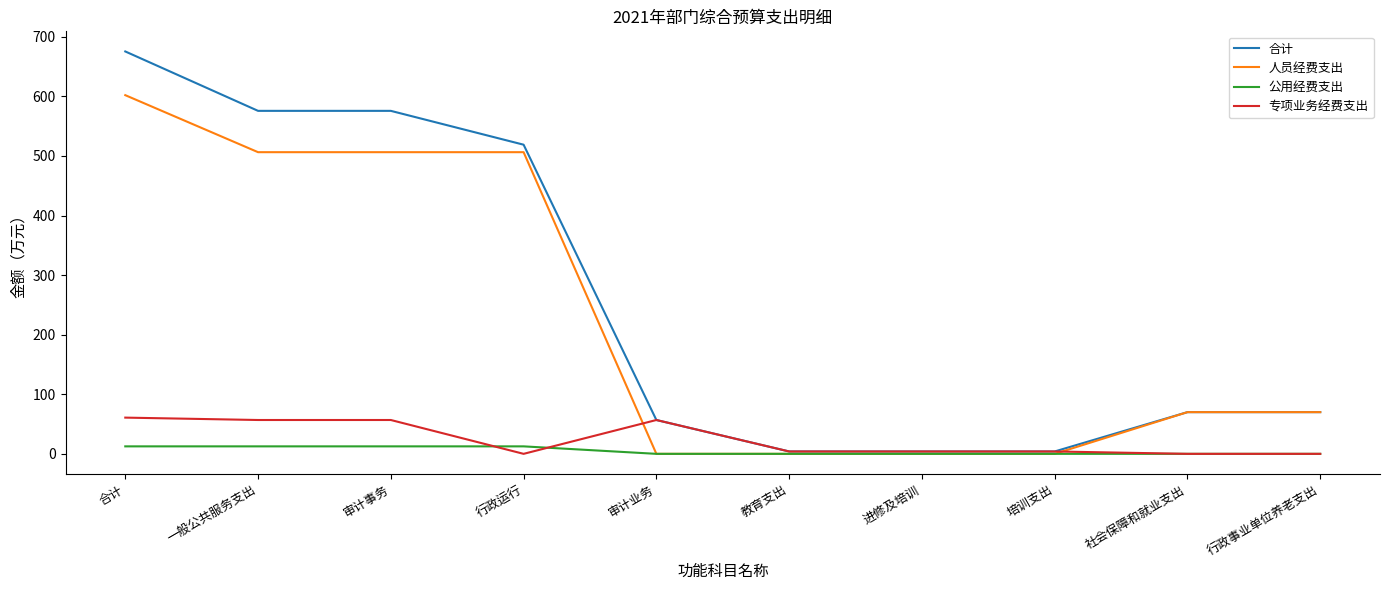

Read the 公用经费支出 value at 行政运行.

12.6